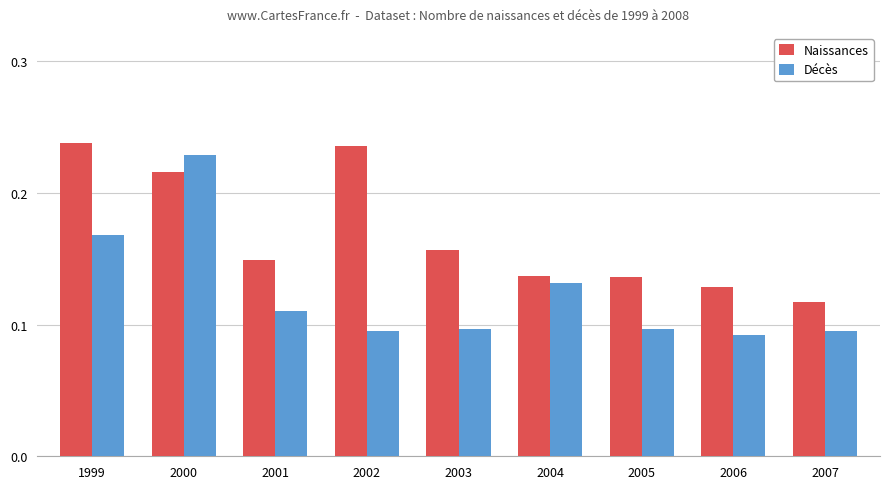

The value of Naissances at 2002 is 0.1. True or false?

False